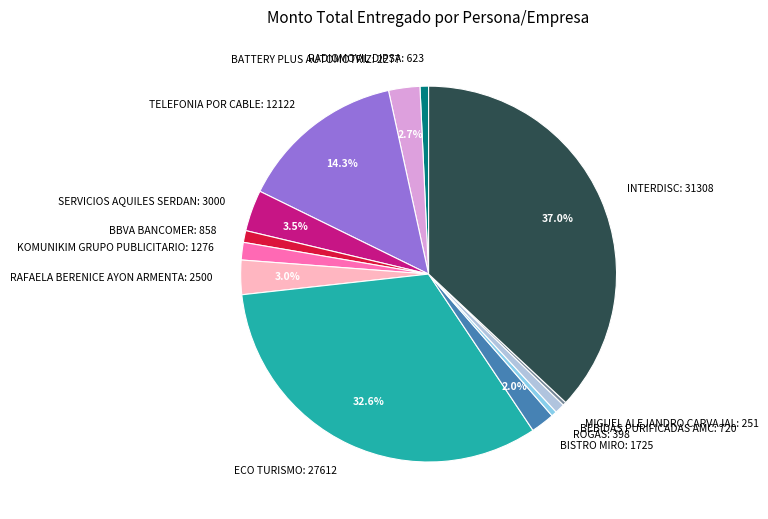

Approximately how many times larger is the value at SERVICIOS AQUILES SERDAN: 3000 compared to BBVA BANCOMER: 858?

3.5